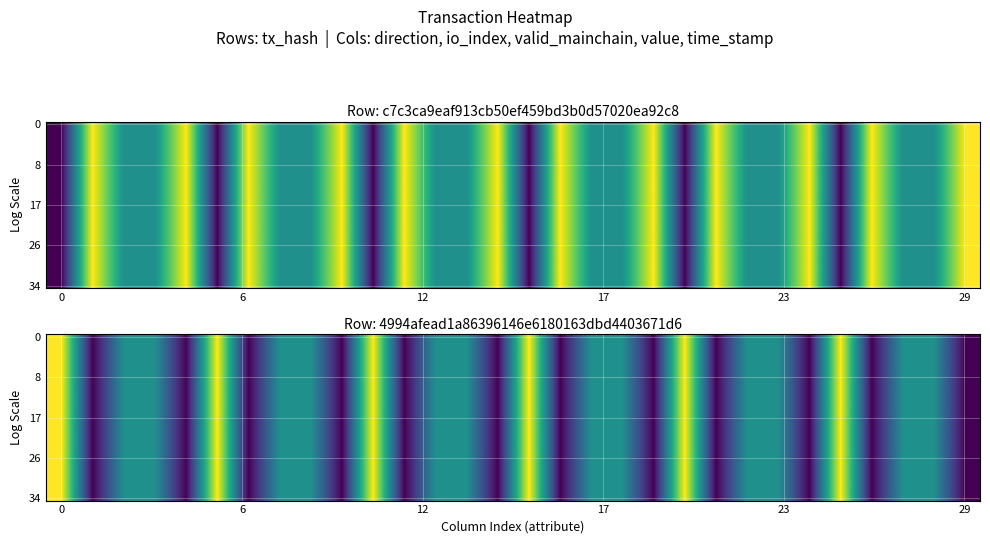

What is the total value across all series at 0?

35.0